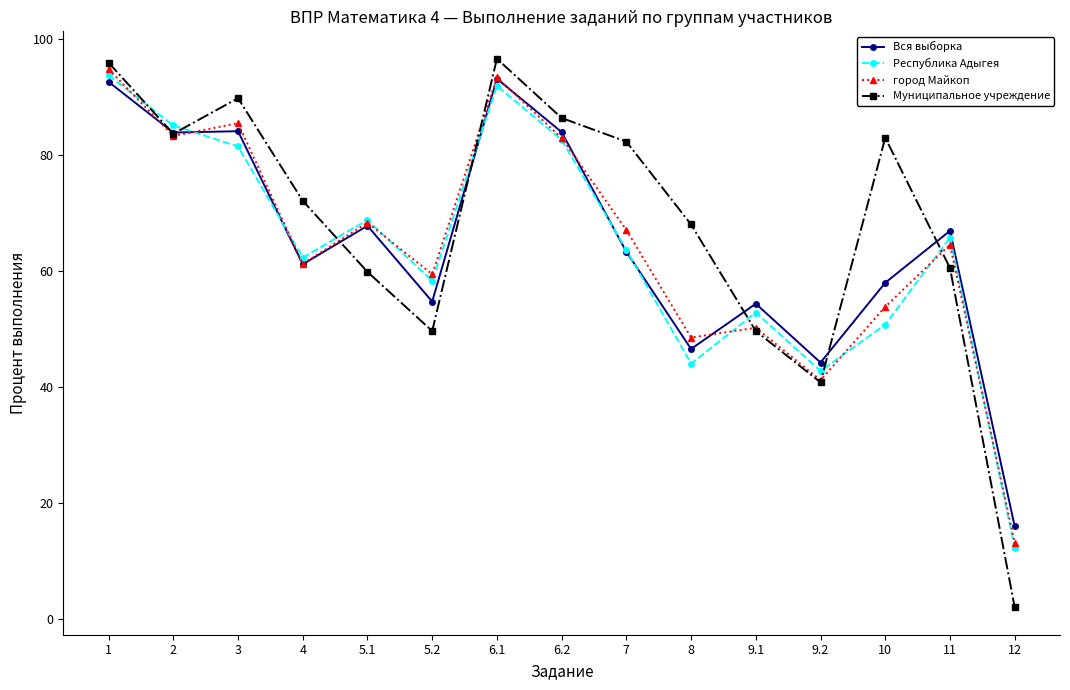

What is the difference between the highest and lowest values at 1?

3.3